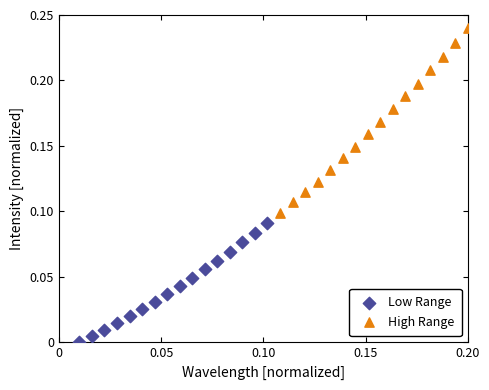

Which series has the widest spread of Y values?

High Range